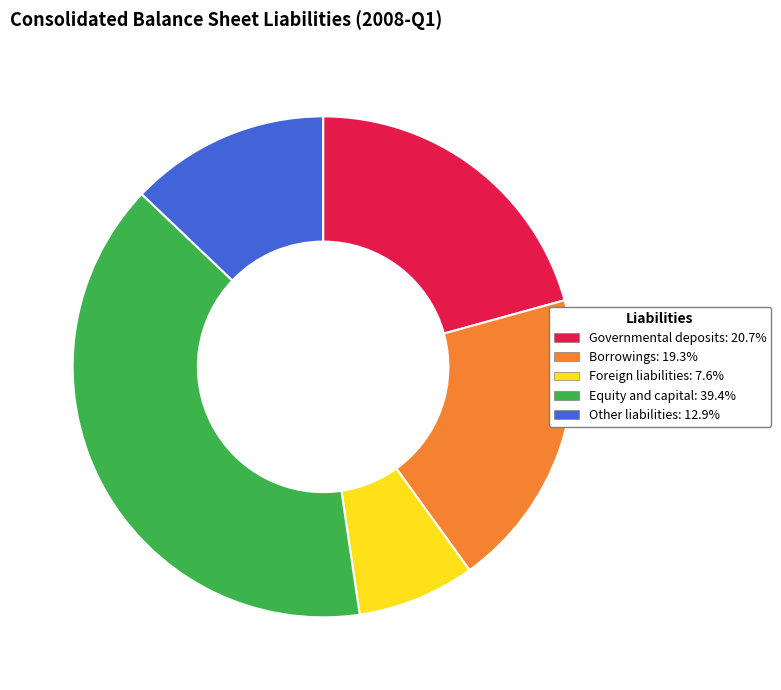

Is the sum of Equity and capital and Borrowings greater than half?

Yes